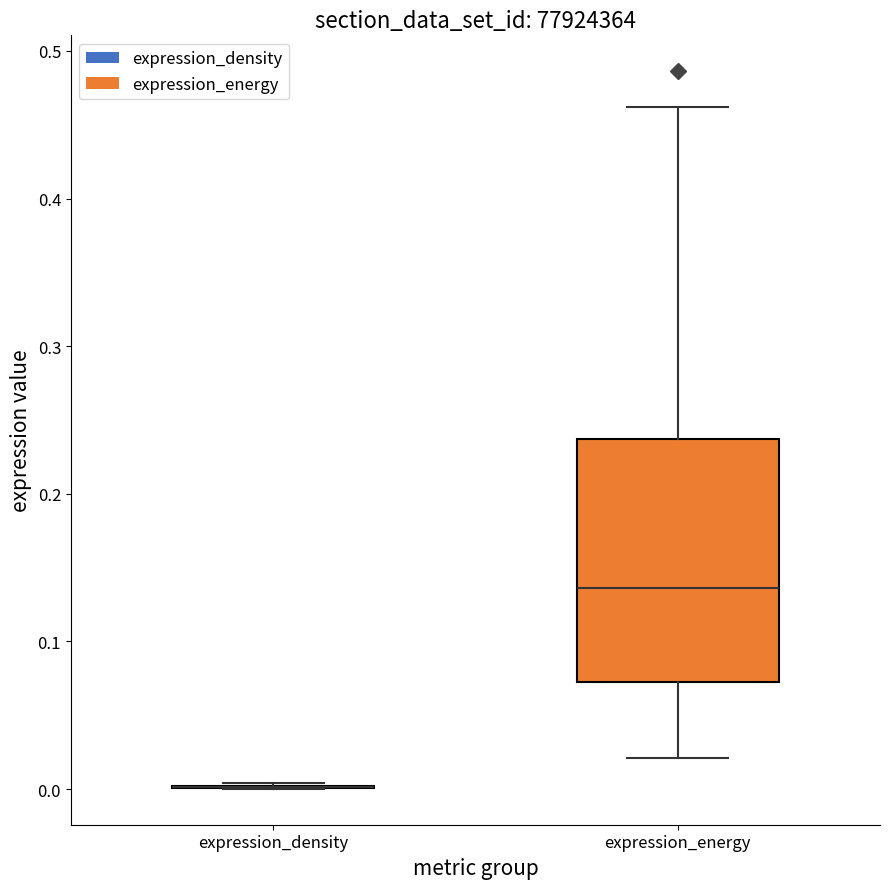

Where is the upper edge of the box for expression_energy on the y-axis? The values are not printed on the chart, so give them approximately, as read against the axis.

0.24